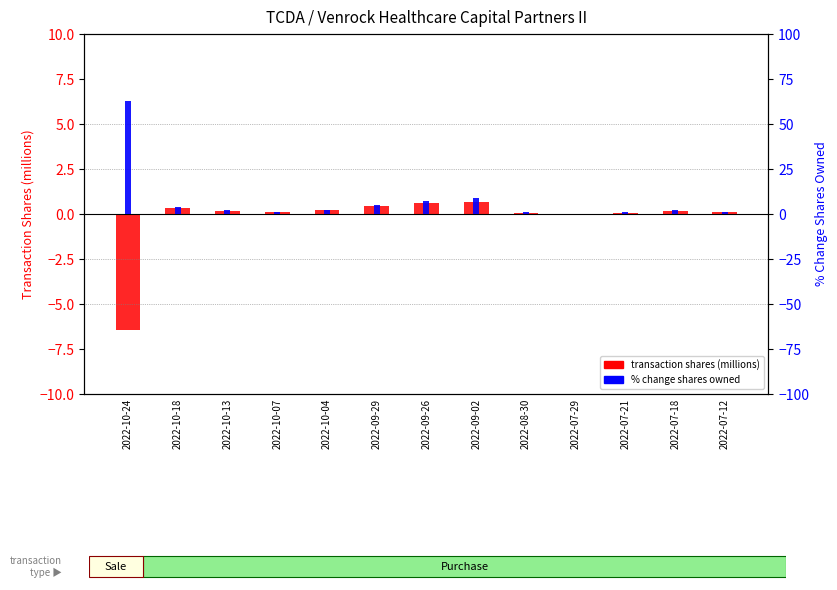

Is the value of transaction shares (millions) at 2022-10-13 greater than the value of % change shares owned at 2022-08-30?

No